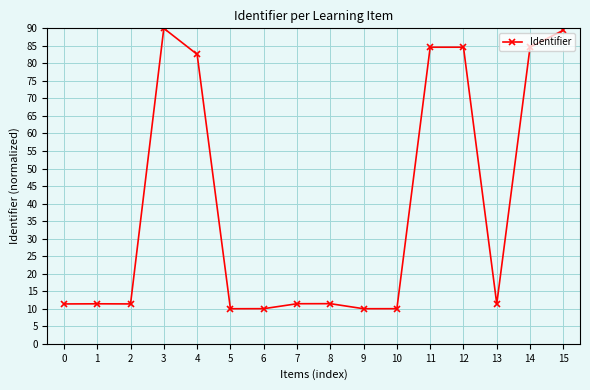

Between 7 and 14, which is larger?

14